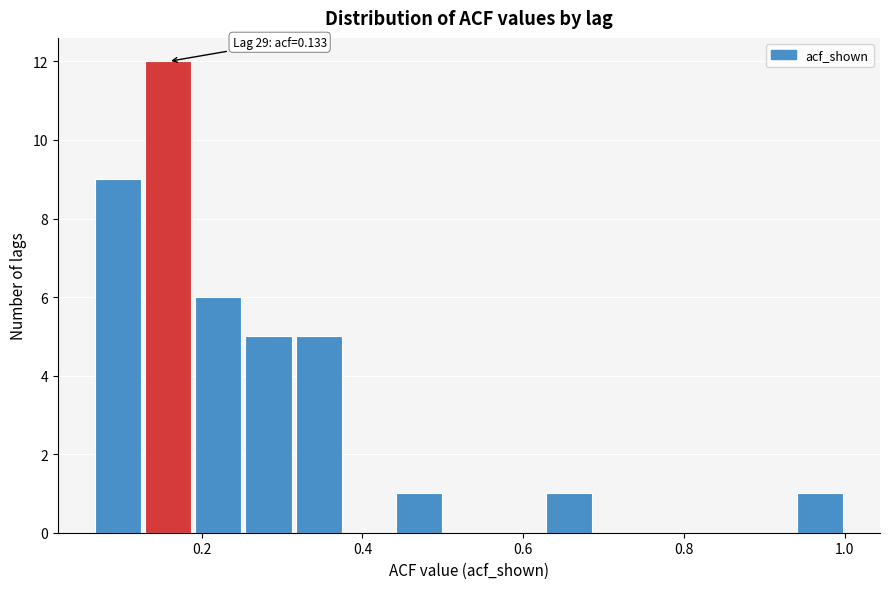

Around what value on the x-axis is the tallest bar? Give the approximate position of its centre, as read against the axis.

0.16